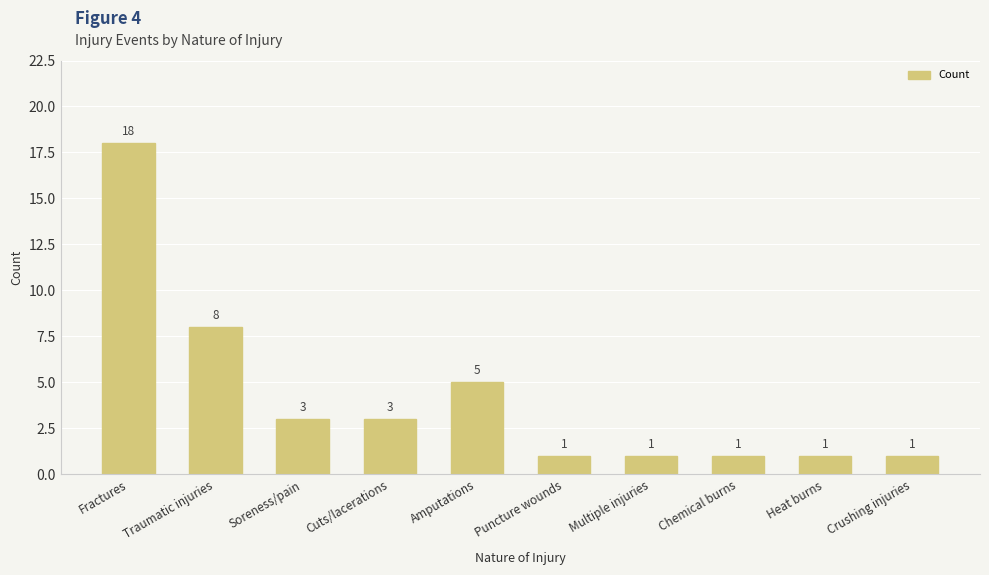

What position from the left is Chemical burns?

8